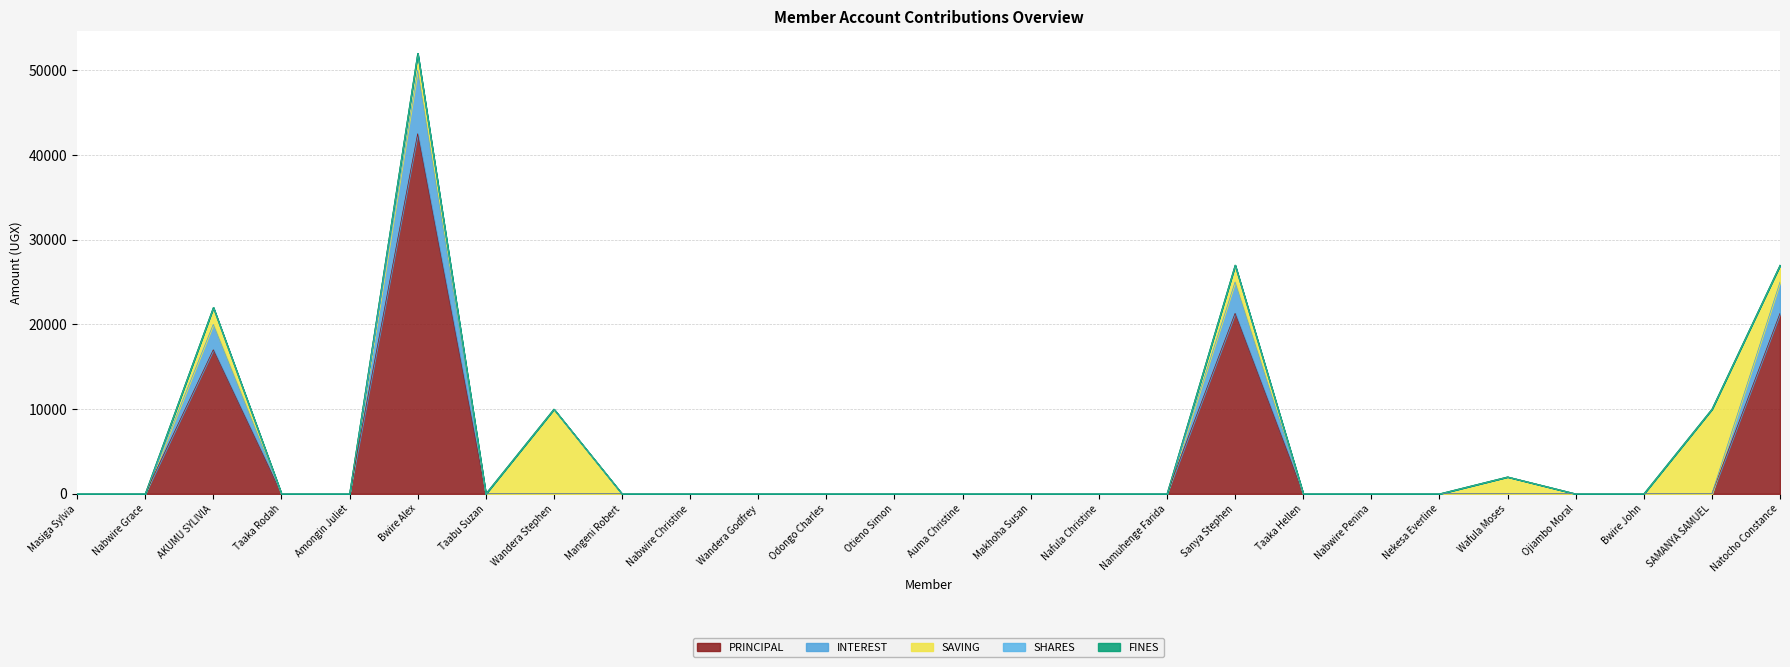

At which category is the sum across all series the highest?

Bwire Alex